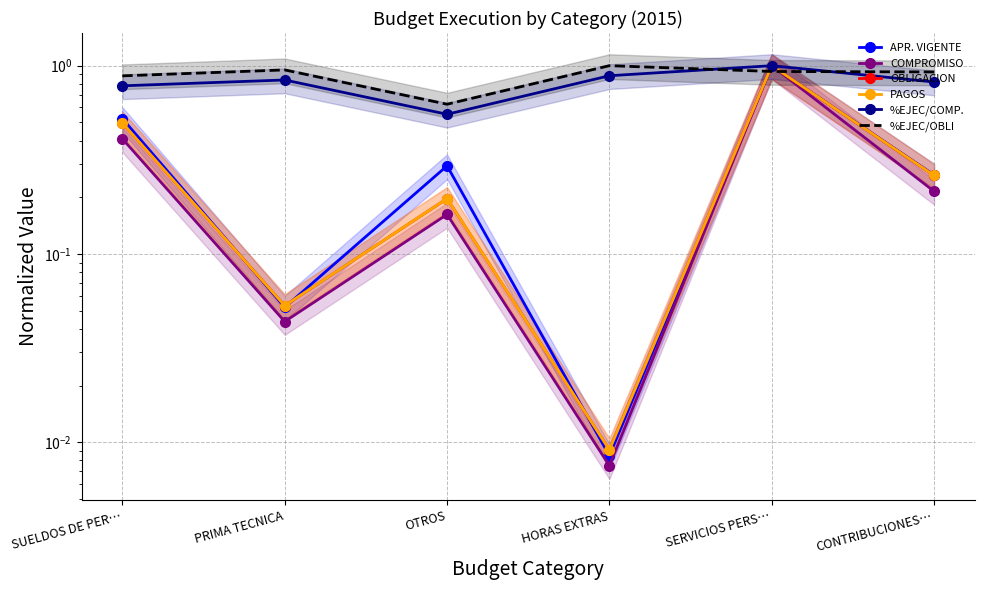

Which category has the highest value in the APR. VIGENTE series?

SERVICIOS PERS…